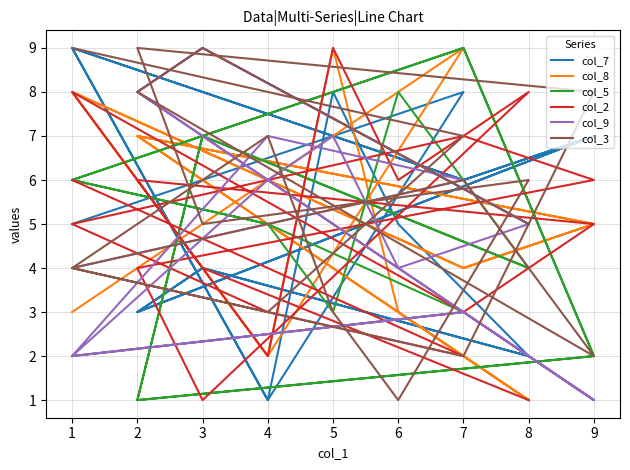

What are all the series names shown in the legend?

col_7, col_8, col_5, col_2, col_9, col_3